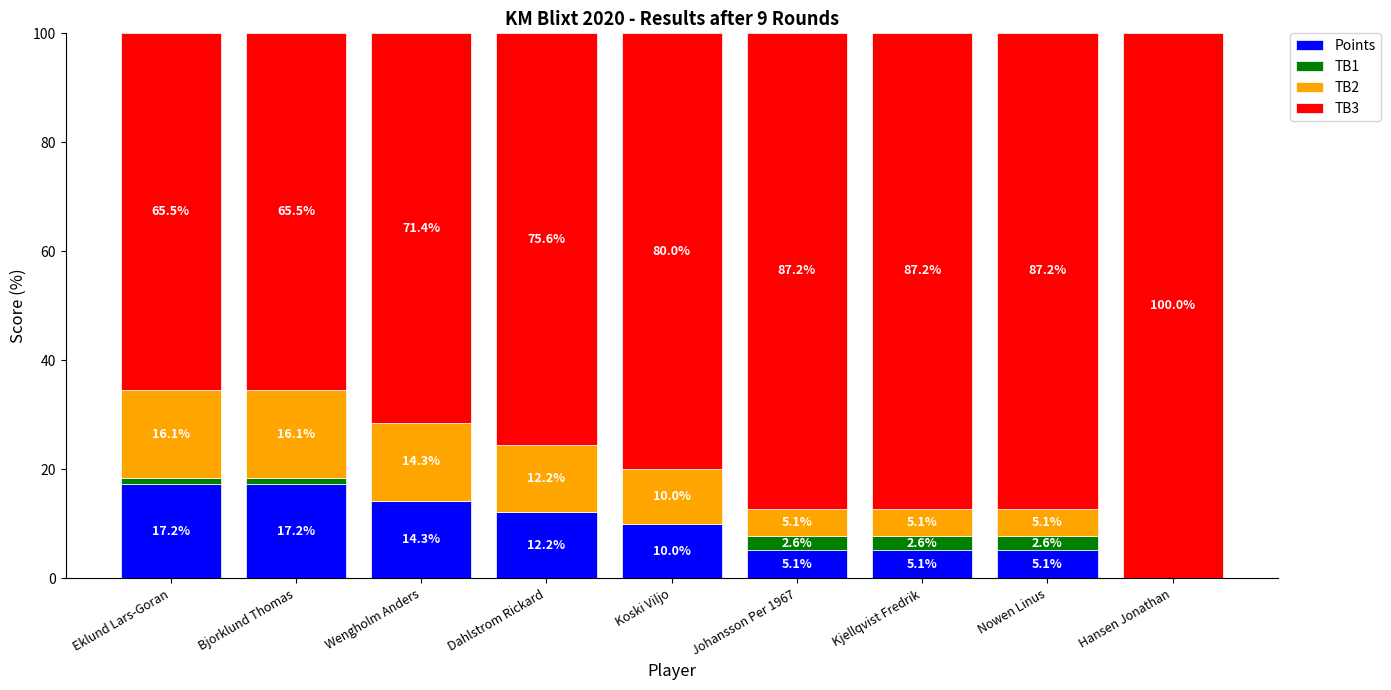

Where is Points nearest to the value 8?

Koski Viljo